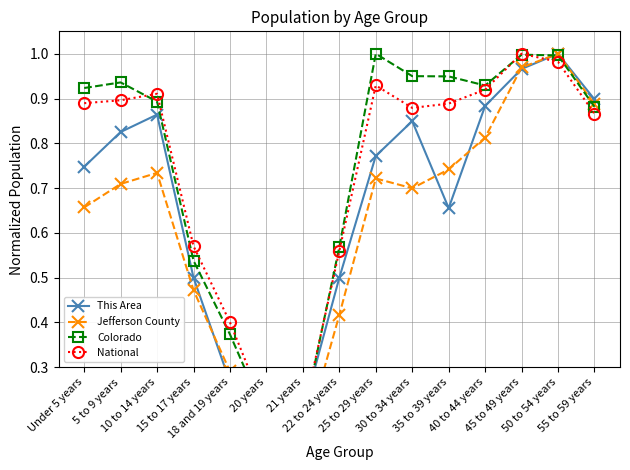

What is the label of the 3rd point from the left?

10 to 14 years